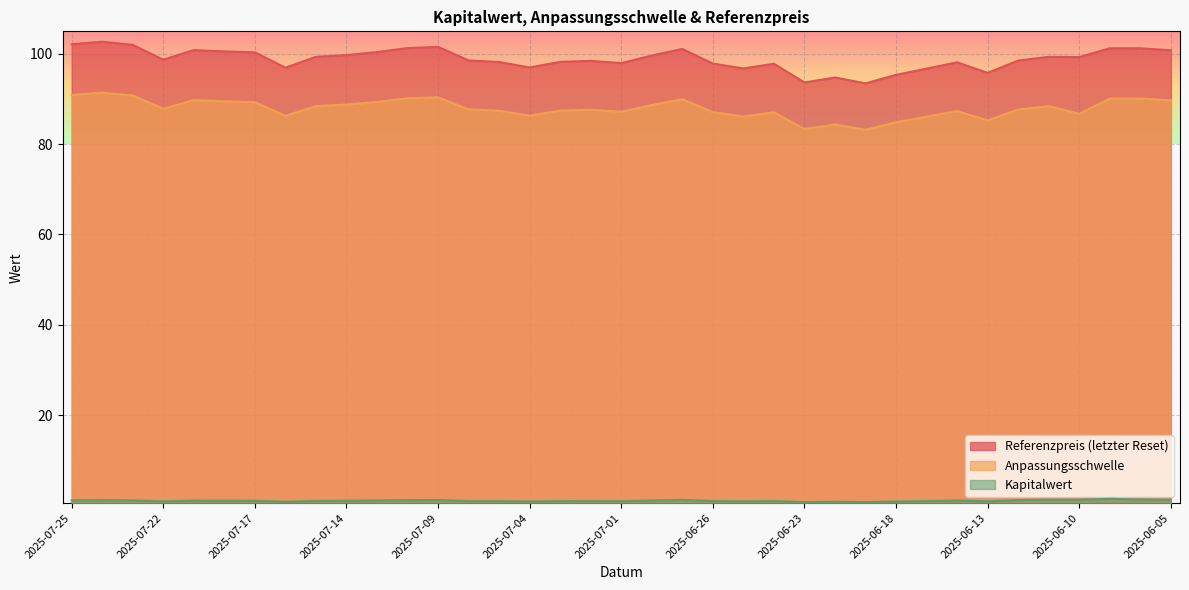

Count the number of data series in this chart.

3